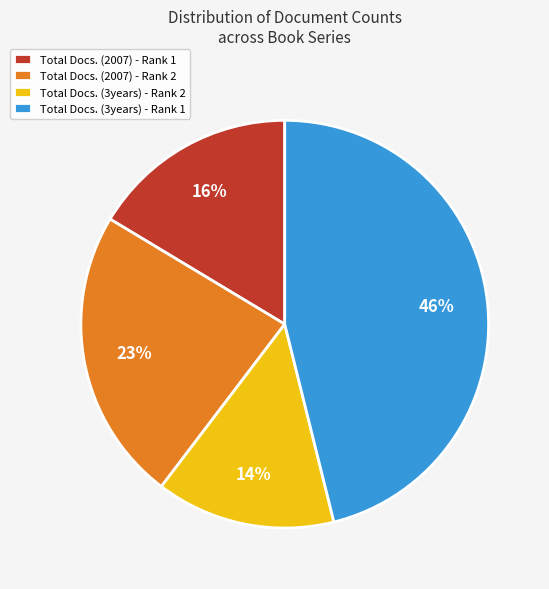

Combined, do Total Docs. (2007) - Rank 1 and Total Docs. (3years) - Rank 1 account for over 50%?

Yes